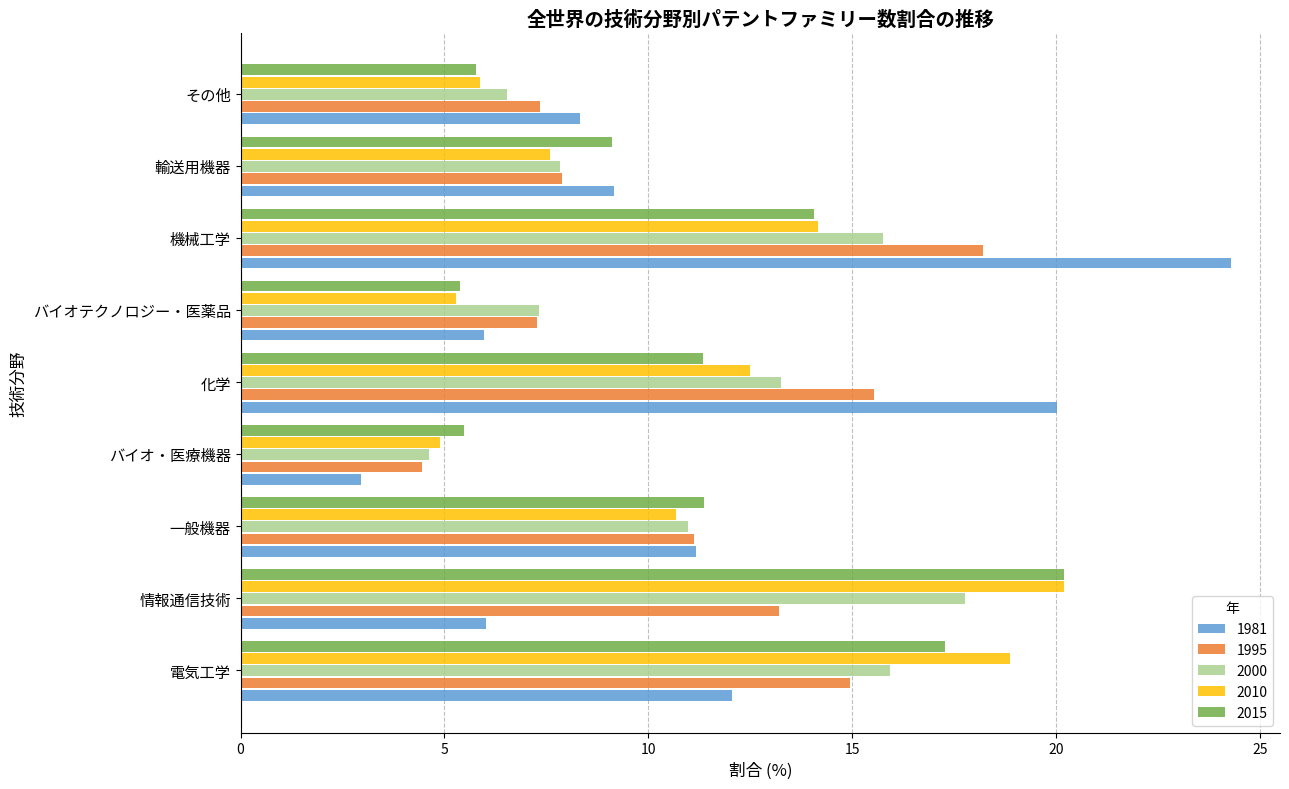

At how many categories does at least one series exceed 8?

7